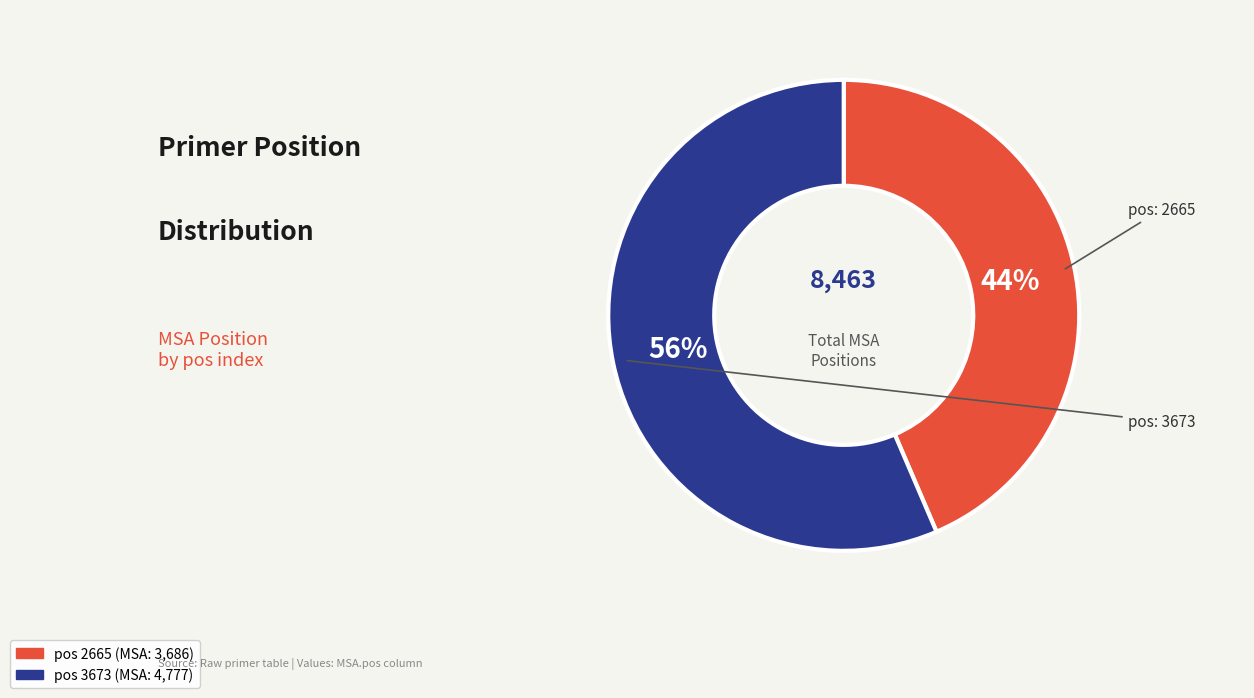

Does any single category account for the majority?

Yes